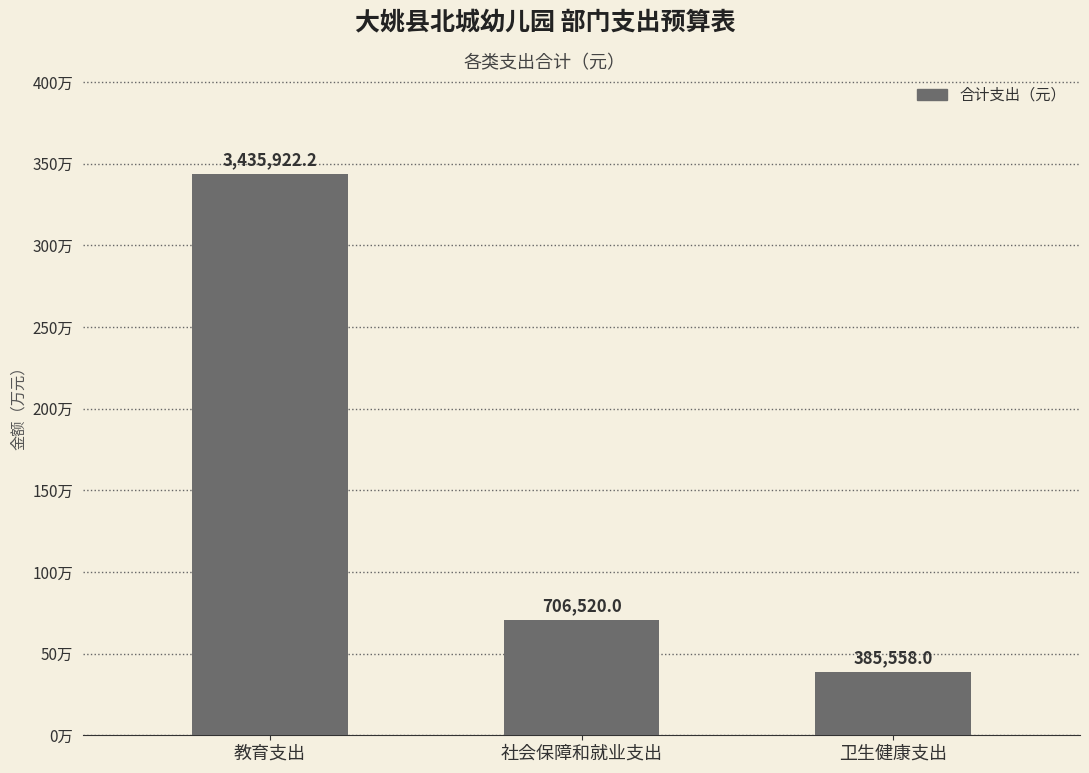

List the labels in order of value, smallest first.

卫生健康支出, 社会保障和就业支出, 教育支出